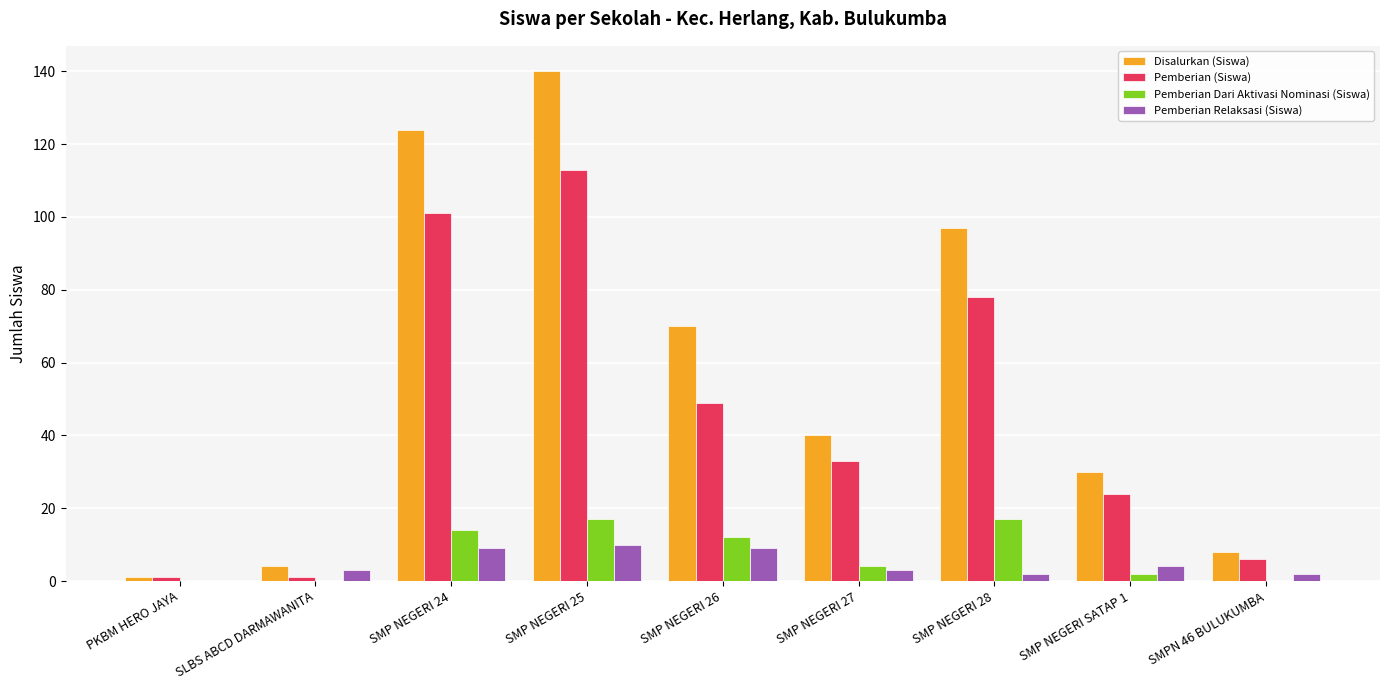

Between SMP NEGERI 25 and SMP NEGERI 28, which series saw the biggest shift?

Disalurkan (Siswa)